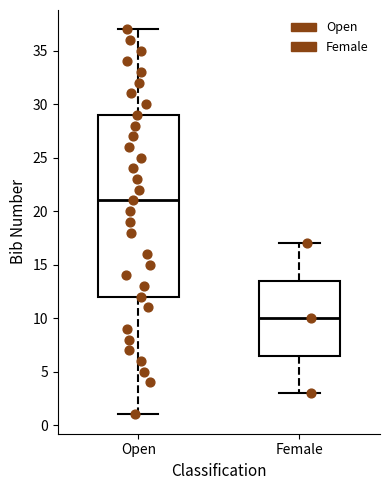

Reading left to right, read every box against the y-axis: the position of its median line, the range the box covers, and the ends of its whiskers. The values are not printed on the chart, so give them approximately, as read against the axis.

Open: median 21.0, box 12.0 to 29.0, whiskers 1.0 to 37.0
Female: median 10.0, box 6.5 to 13.5, whiskers 3.0 to 17.0